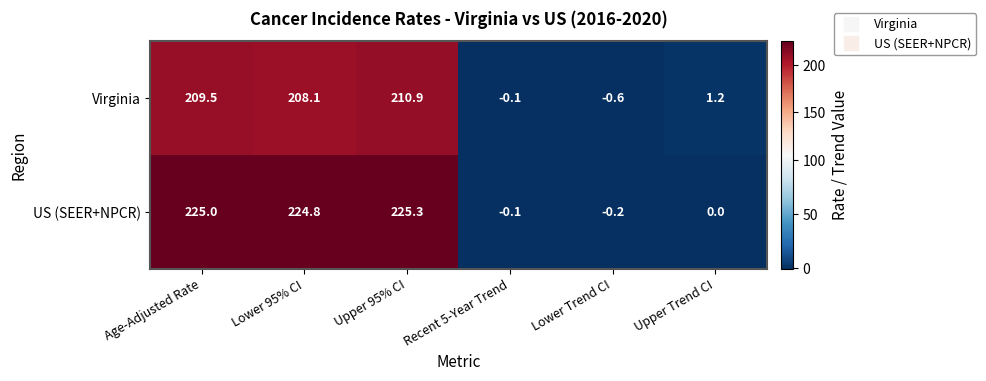

Which series has the largest total across all categories?

US (SEER+NPCR)